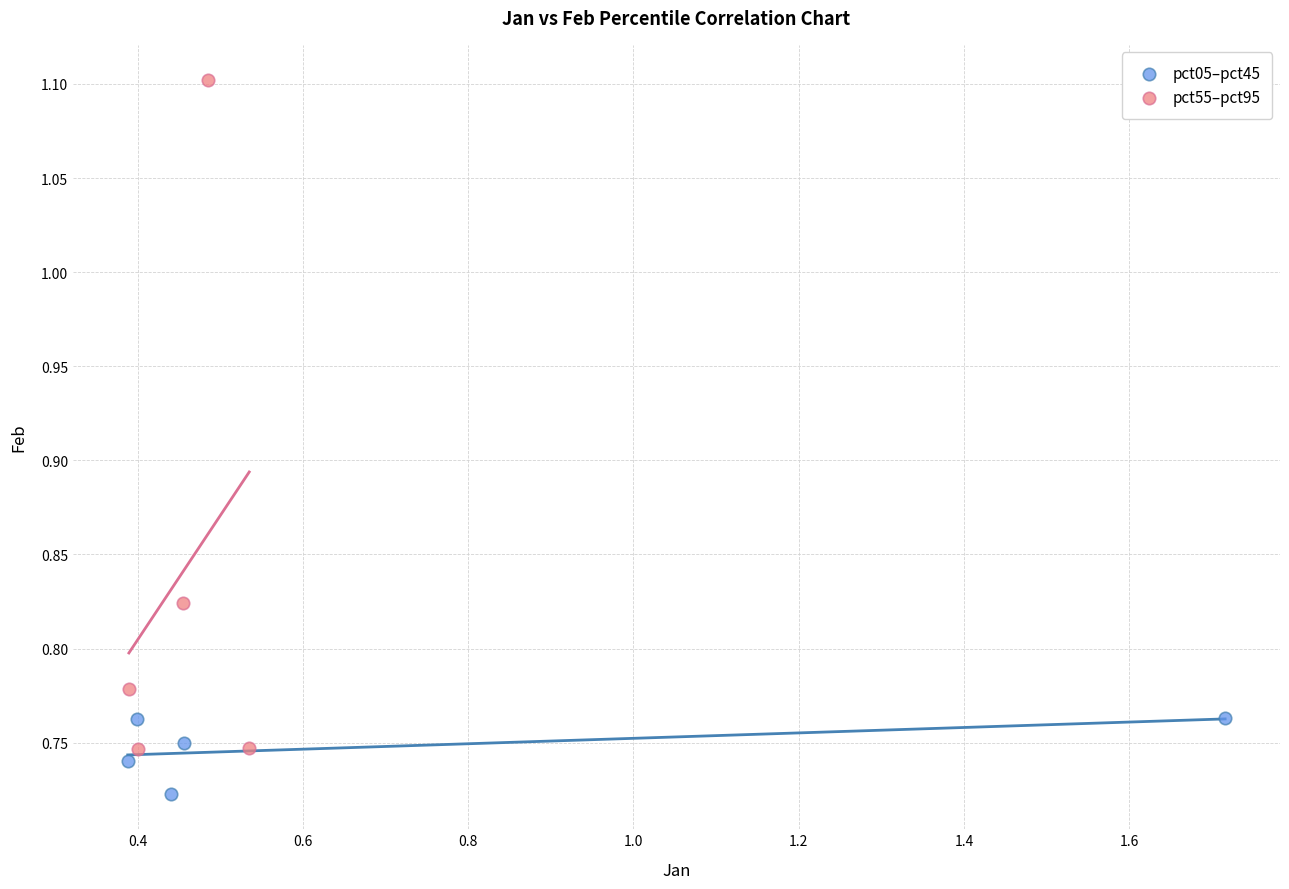

Which series contains the lowest Y value?

pct05–pct45